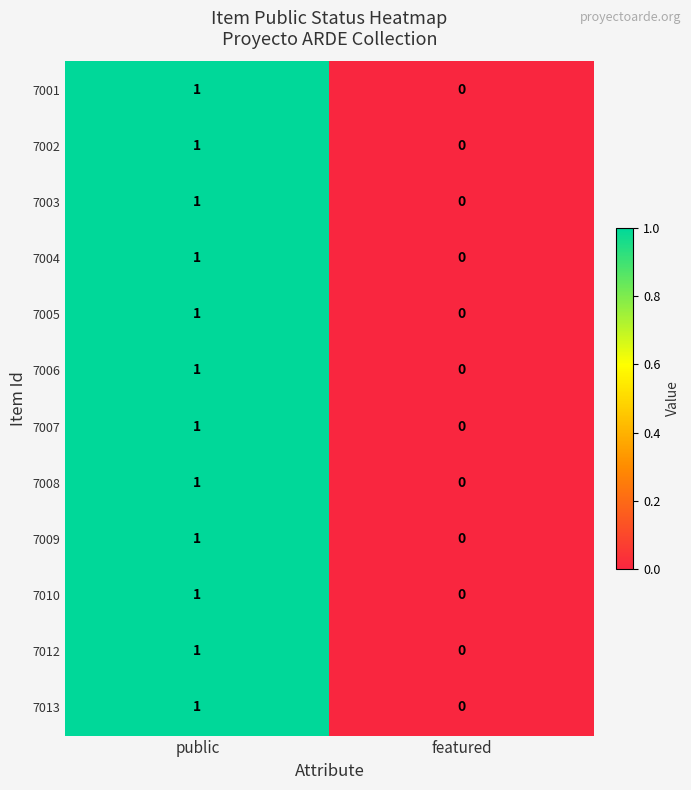

How many categories are shown in the chart?

2